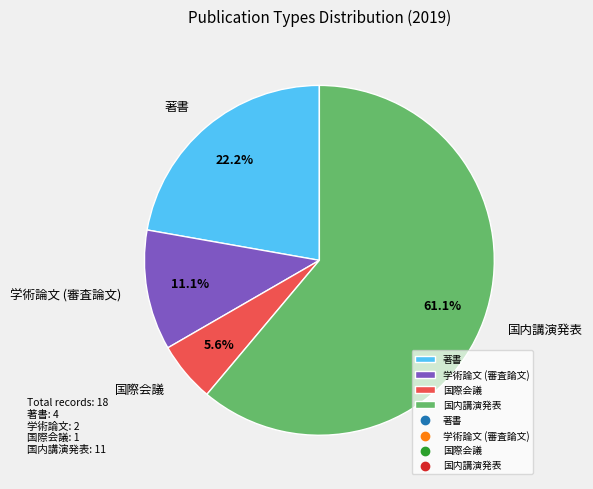

To the nearest percent, what is the combined percentage of 著書 and 国際会議?

28%